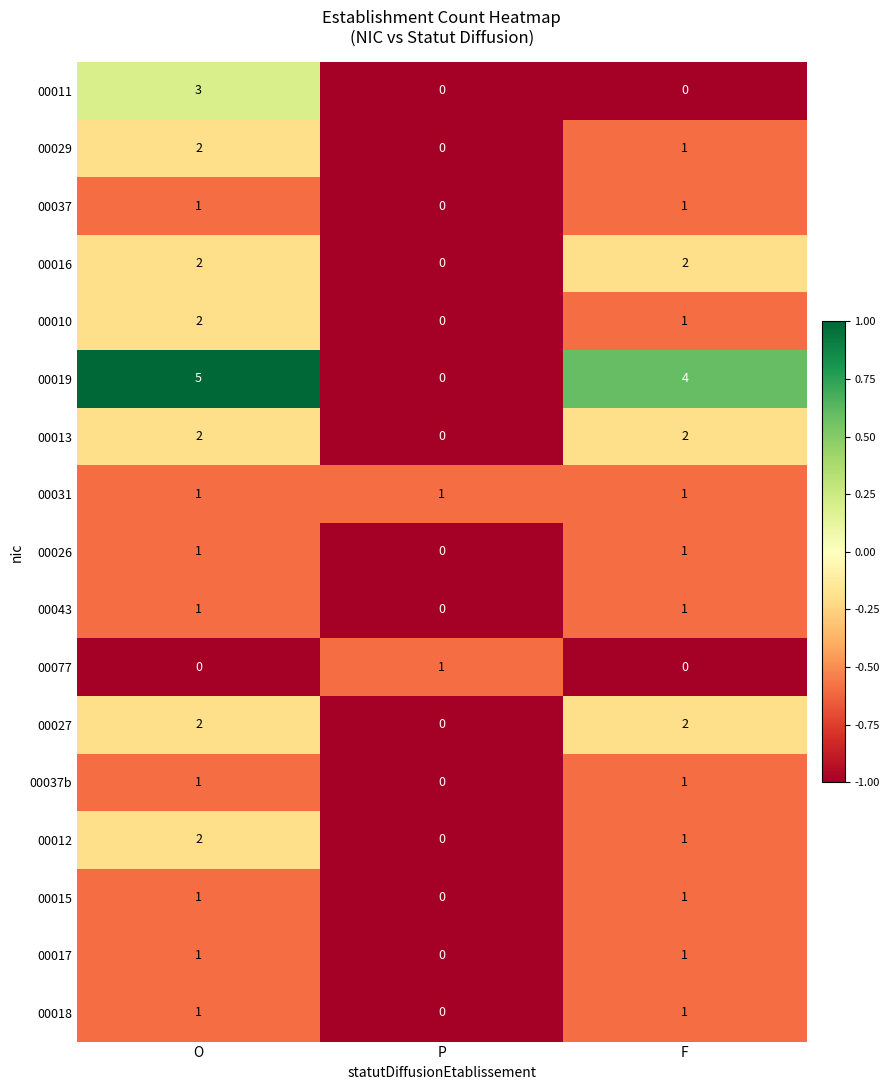

What is the greatest value displayed?

5